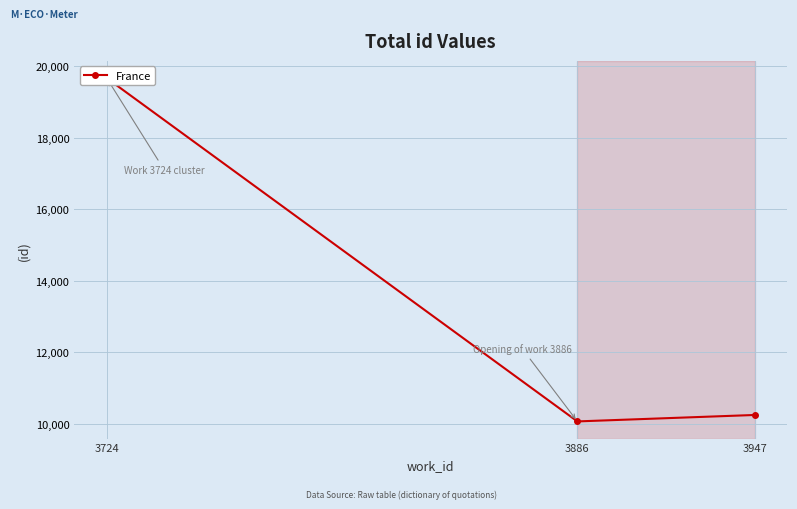

List the labels in order of value, smallest first.

3886, 3947, 3724